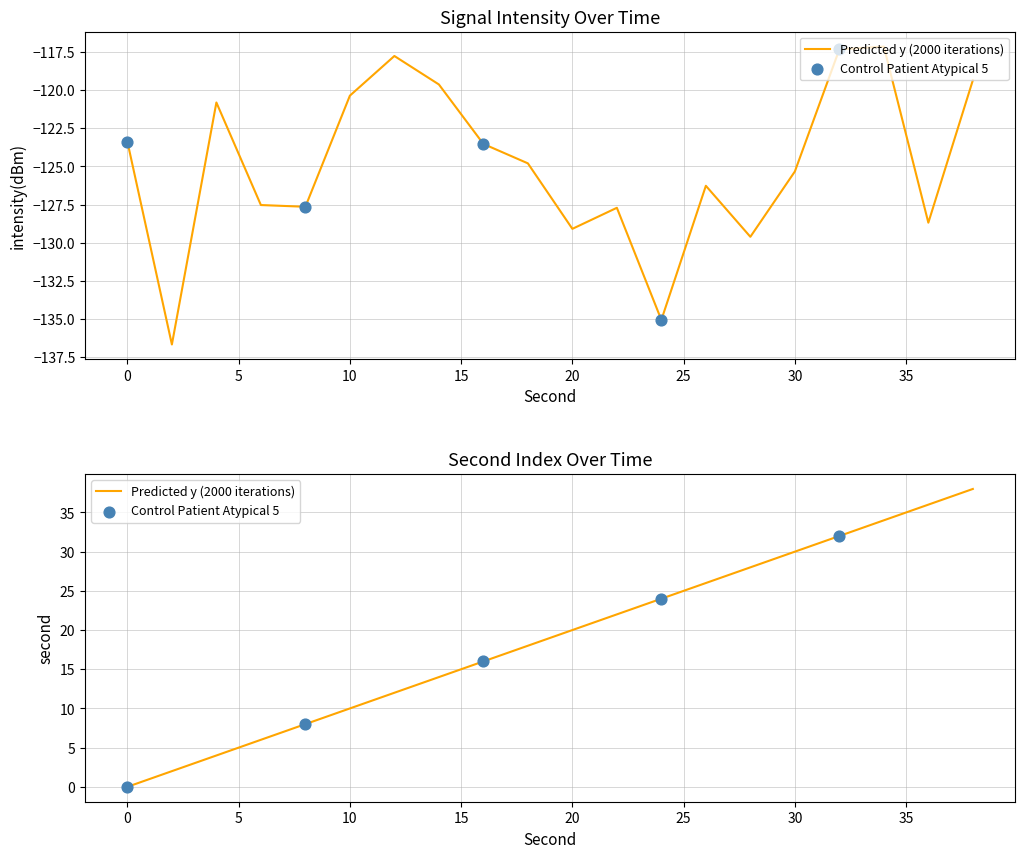

What is the total value across all series at 30?

-95.3